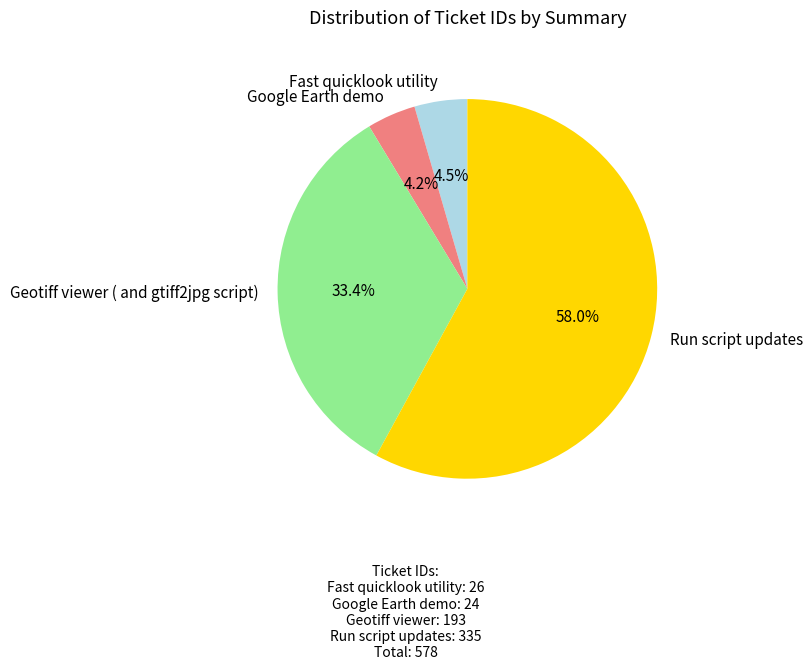

The Geotiff viewer ( and gtiff2jpg script) slice represents 33% of the pie. True or false?

True